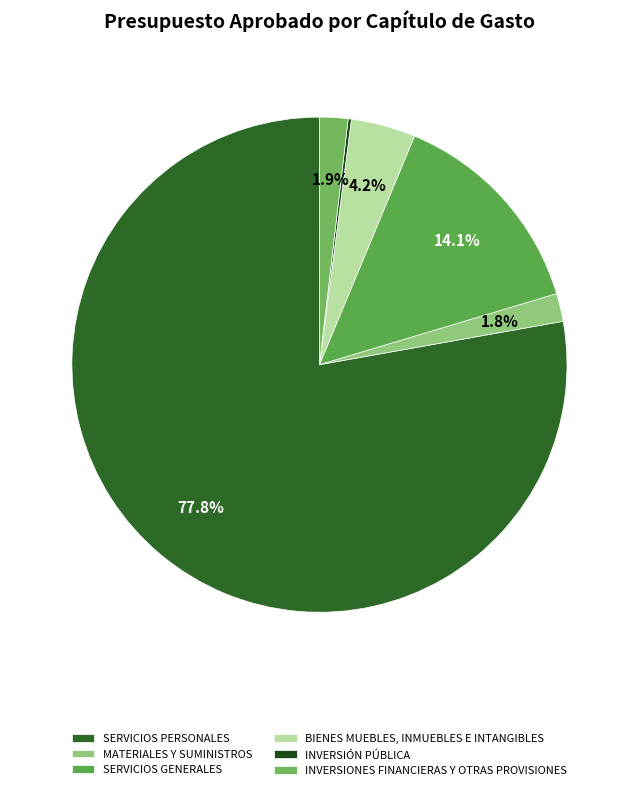

Count the number of slices in the pie.

6